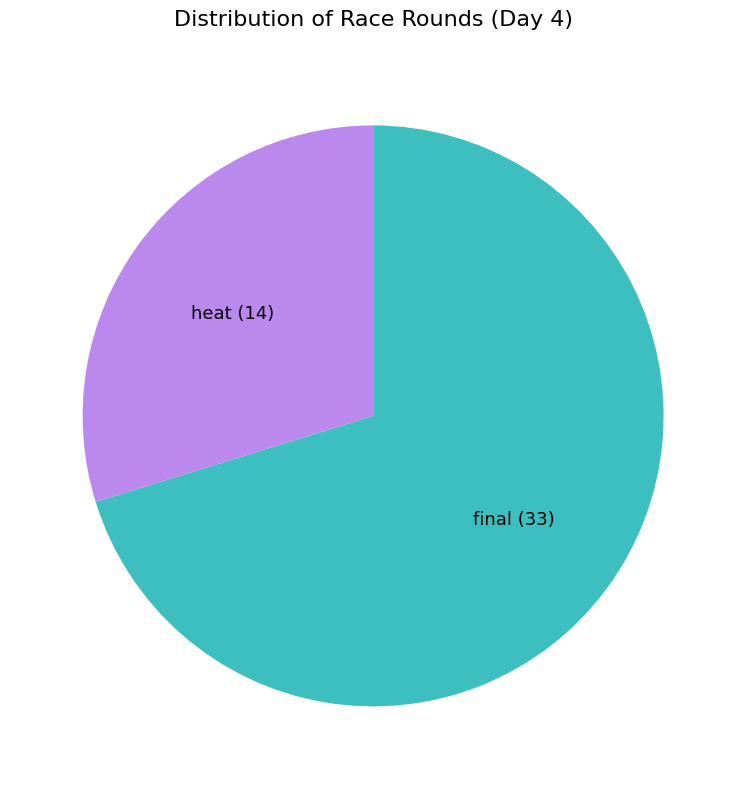

How many segments does this pie chart have?

2